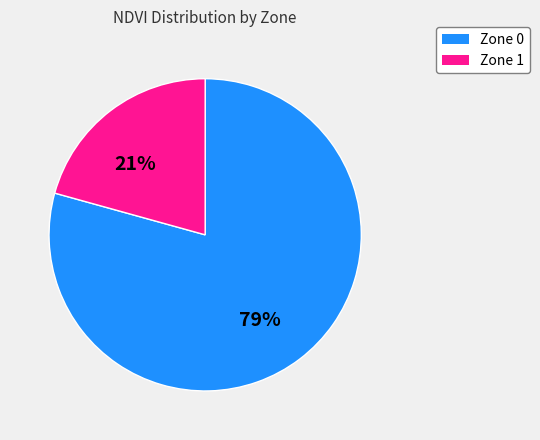

What is the ratio of the value at Zone 0 to the value at Zone 1?

3.8